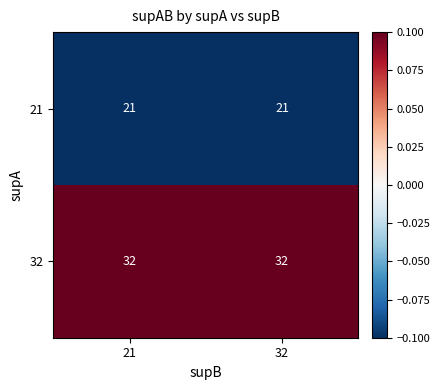

What is the spread (max minus min) of values at 32?

11